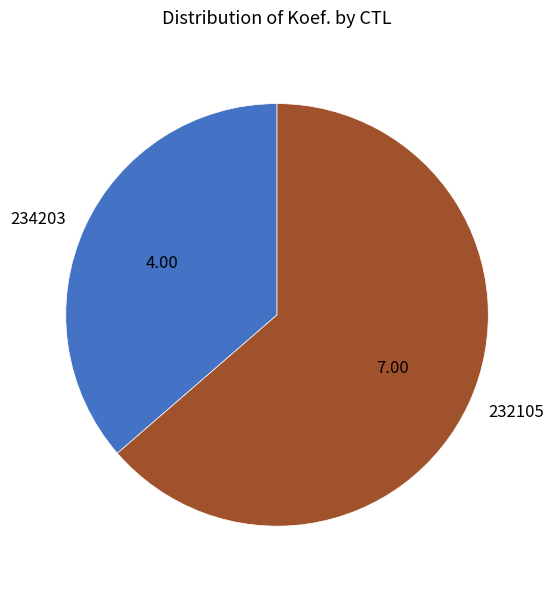

Which slice represents more than half of the pie?

232105